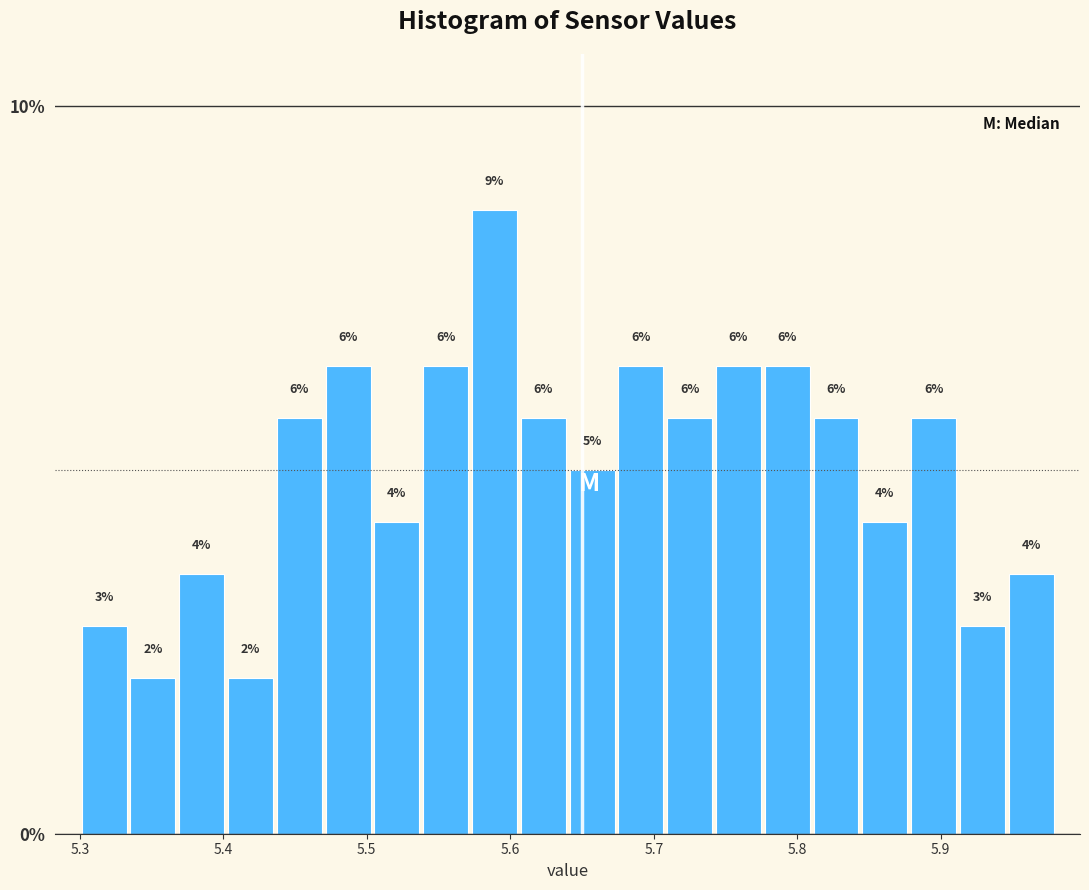

Around what value on the x-axis is the tallest bar? Give the approximate position of its centre, as read against the axis.

5.59